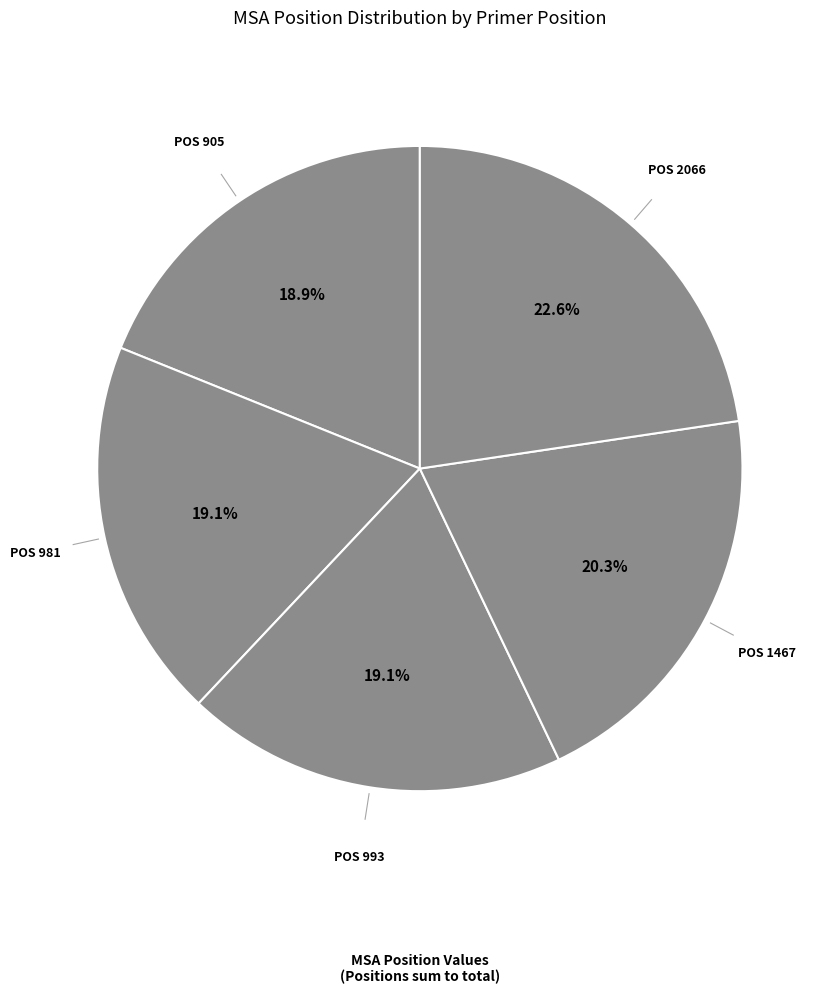

Rank the categories by value from highest to lowest.

2066, 1467, 993, 981, 905